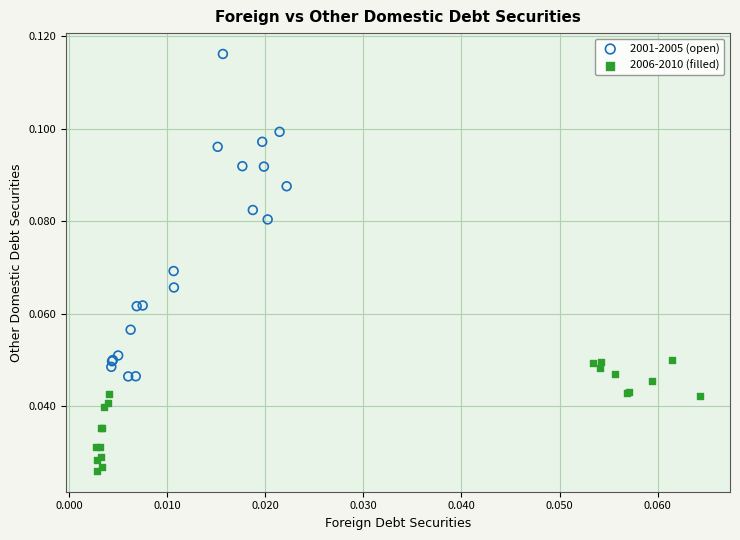

Which series reaches the maximum Y coordinate?

2001-2005 (open)